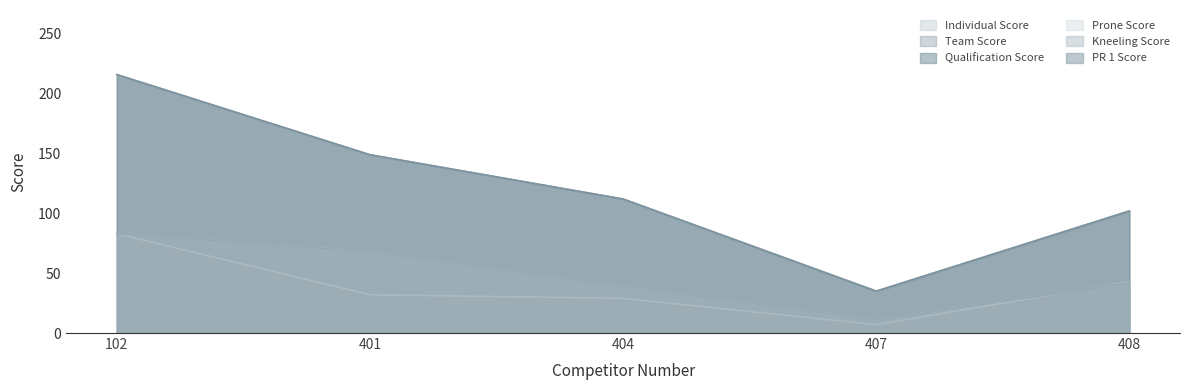

At which category does Qualification Score reach its first local valley?

407